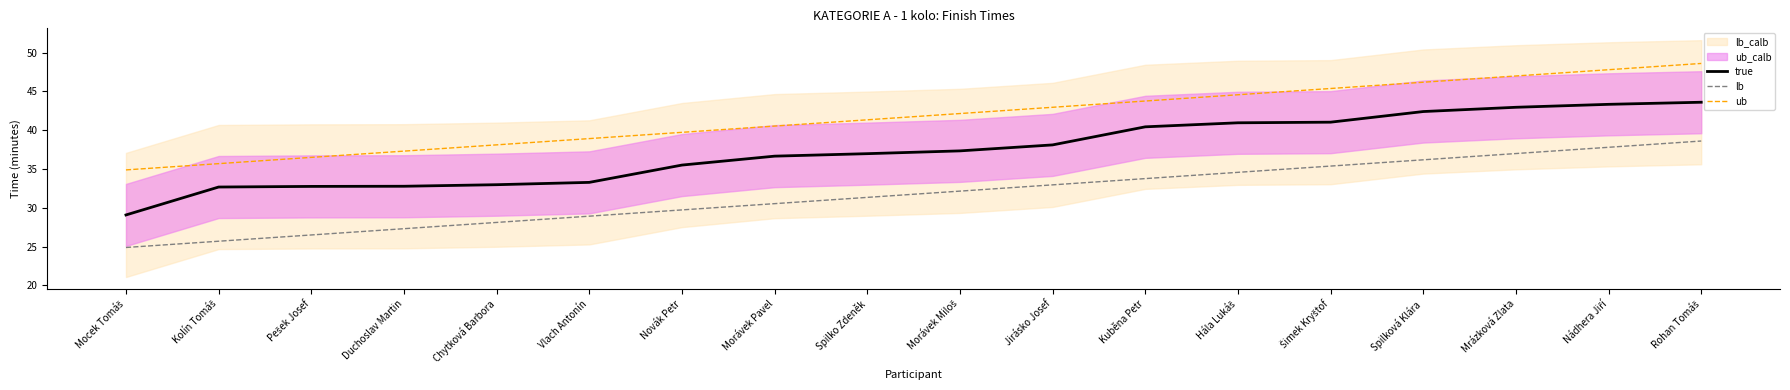

How many data points in true are above 37?

9